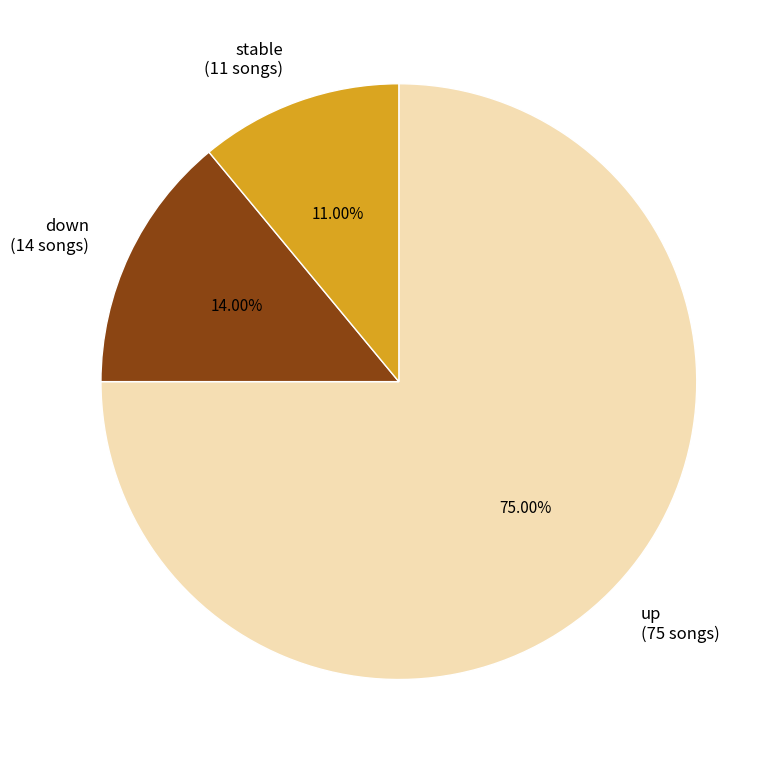

How many segments does this pie chart have?

3